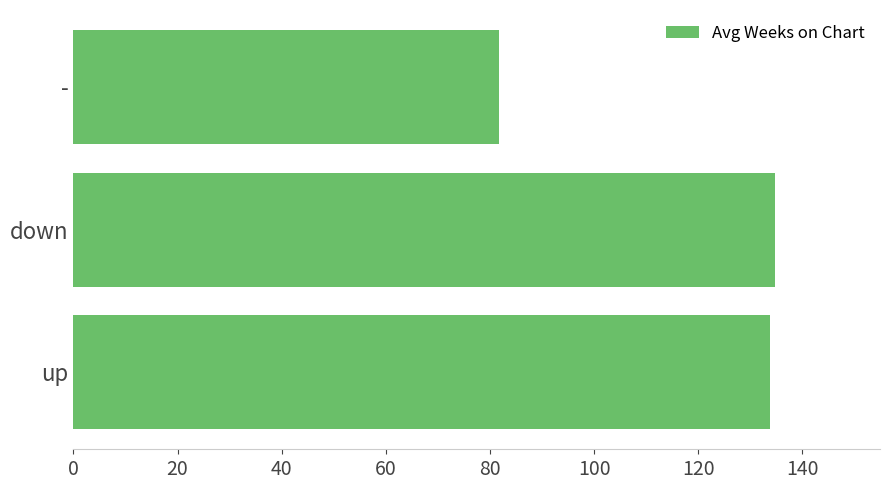

What is the difference between the maximum and minimum values?

52.9